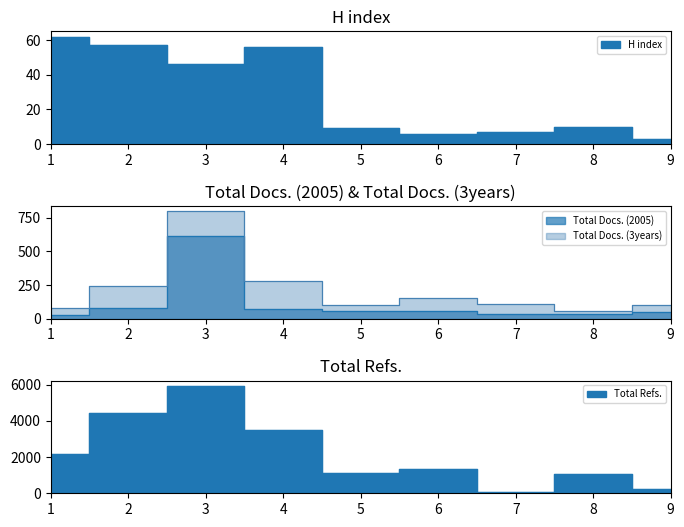

Where is Total Refs. nearest to the value 2998?

4